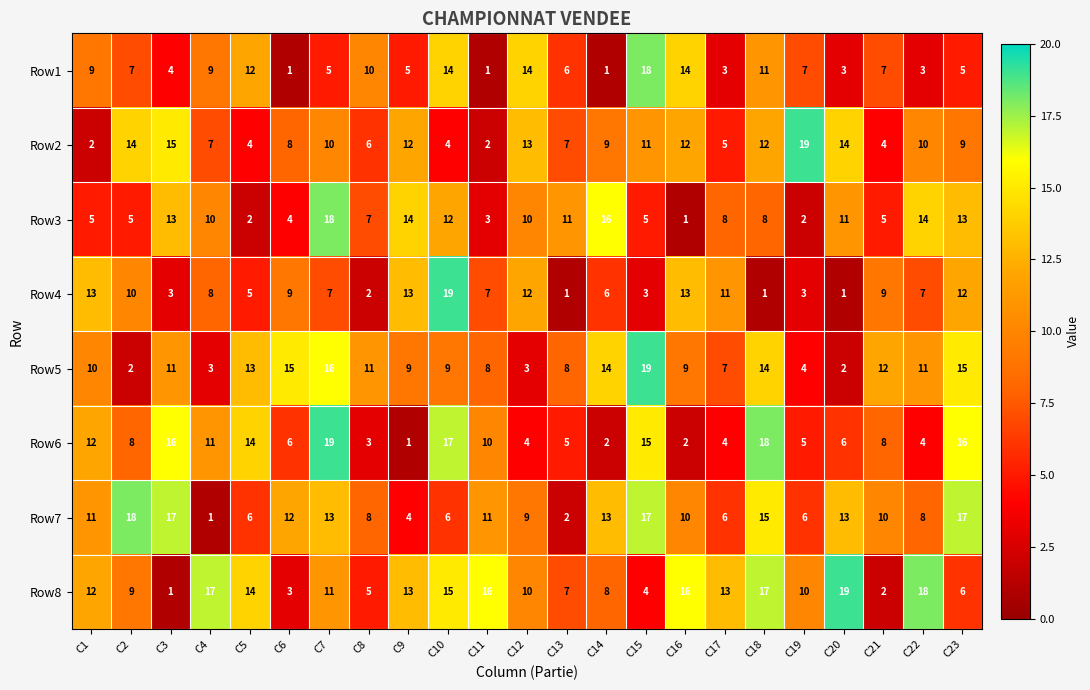

At which label does Row2 reach its peak?

C19